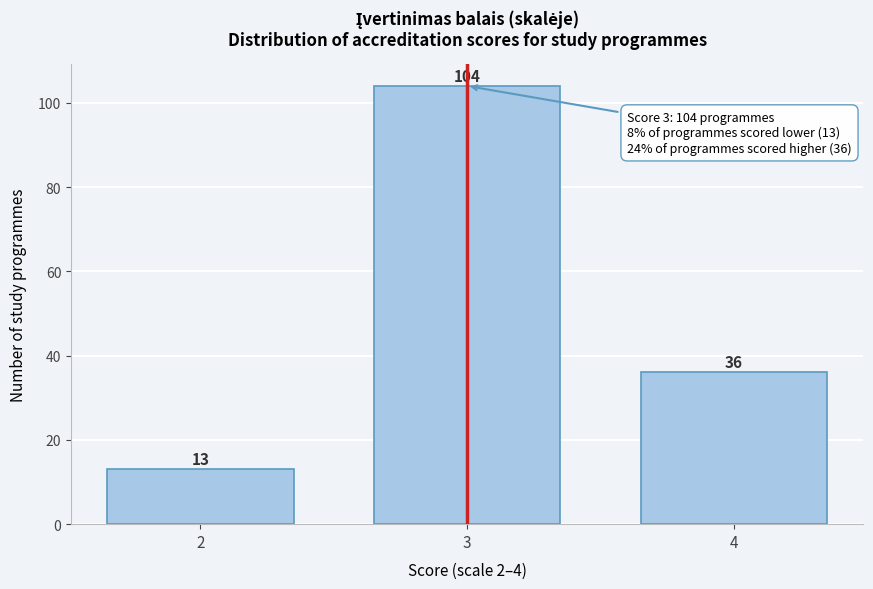

Reading right to left, what are all the values shown in this chart?

36	104	13